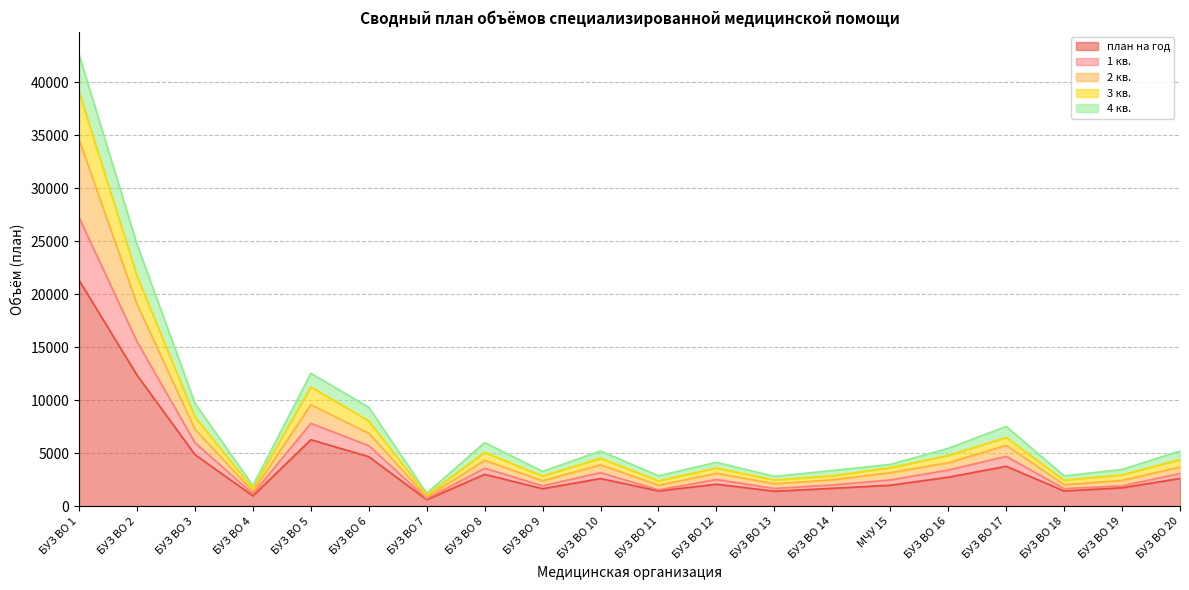

Is it true that план на год equals 21310 at БУЗ ВО 1?

True